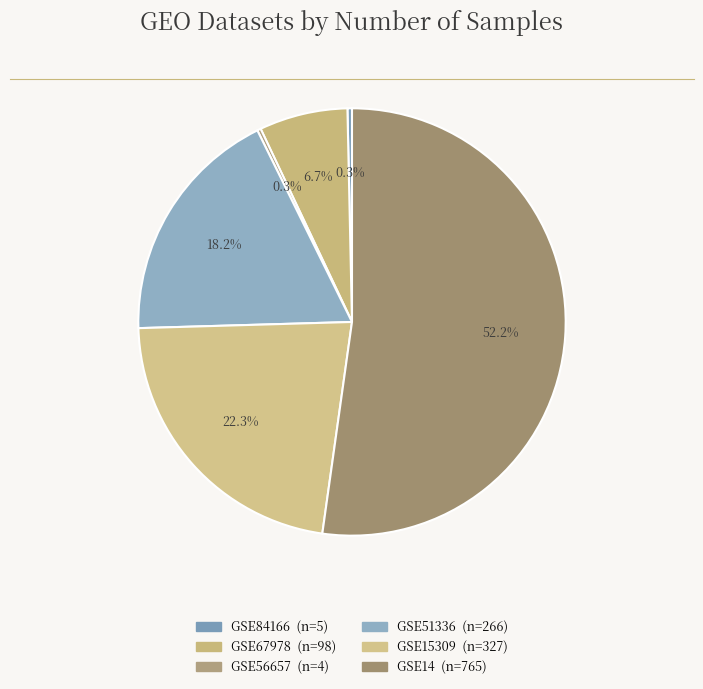

To the nearest percent, what is the combined percentage of GSE56657 and GSE15309?

23%